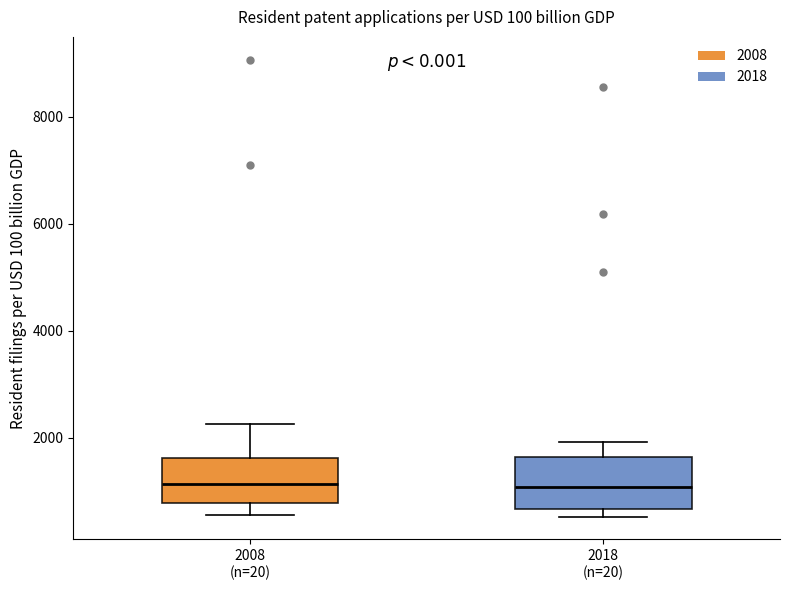

Reading left to right, transcribe this box plot: for each box, give where its median line is, the range the box spans, and where its two whiskers end, as read against the y-axis. The values are not printed on the chart, so give them approximately, as read against the axis.

2008 (n=20): median 1200, box 800 to 1600, whiskers 600 to 2200
2018 (n=20): median 1000, box 600 to 1600, whiskers 600 (just below the box's lower edge) to 2000